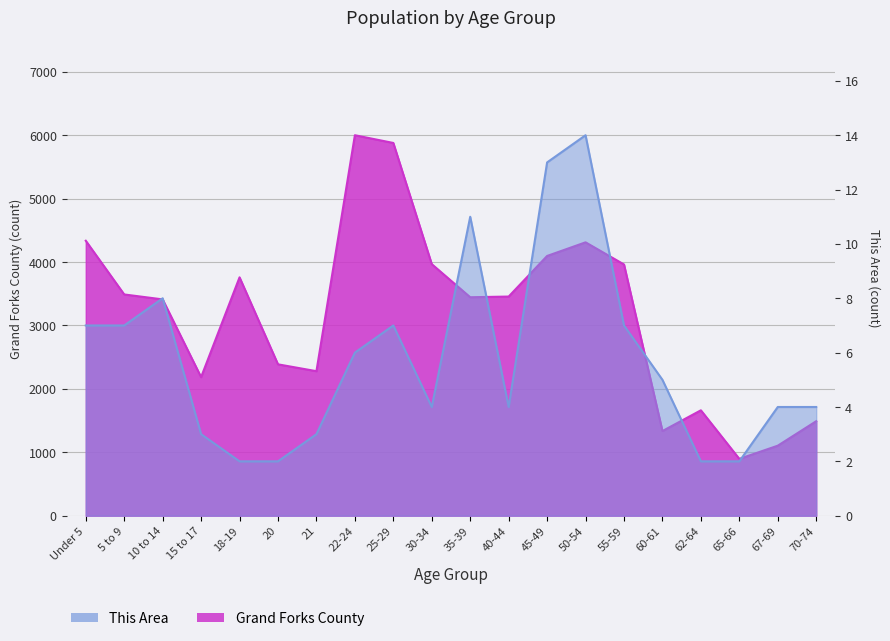

Reading right to left, extract all data points from this chart.

This Area: 70-74=4	67-69=4	65-66=2	62-64=2	60-61=5	55-59=7	50-54=14	45-49=13	40-44=4	35-39=11	30-34=4	25-29=7	22-24=6	21=3	20=2	18-19=2	15 to 17=3	10 to 14=8	5 to 9=7	Under 5=7
Grand Forks County: 70-74=1490	67-69=1104	65-66=896	62-64=1662	60-61=1335	55-59=3962	50-54=4311	45-49=4096	40-44=3456	35-39=3445	30-34=3967	25-29=5878	22-24=6000	21=2279	20=2387	18-19=3759	15 to 17=2185	10 to 14=3411	5 to 9=3489	Under 5=4336